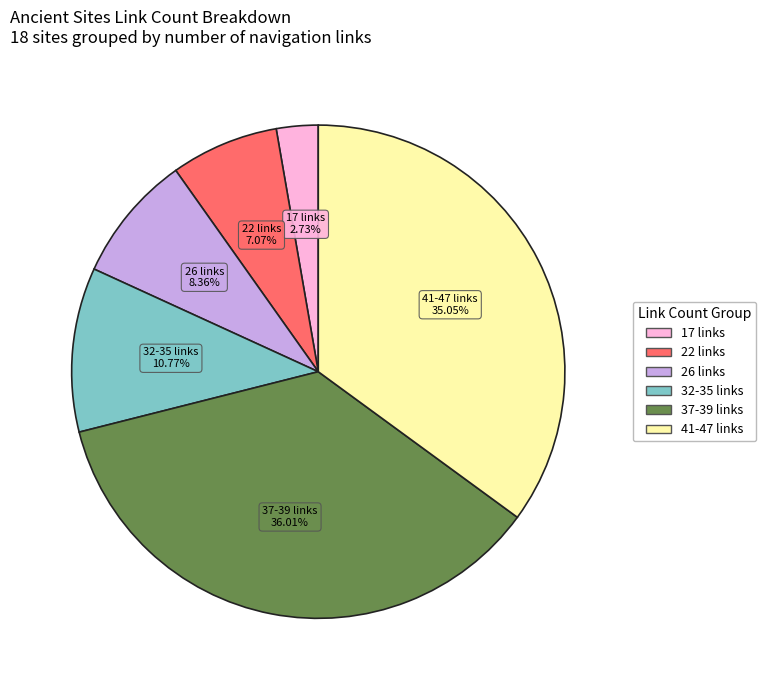

Does any single category account for the majority?

No